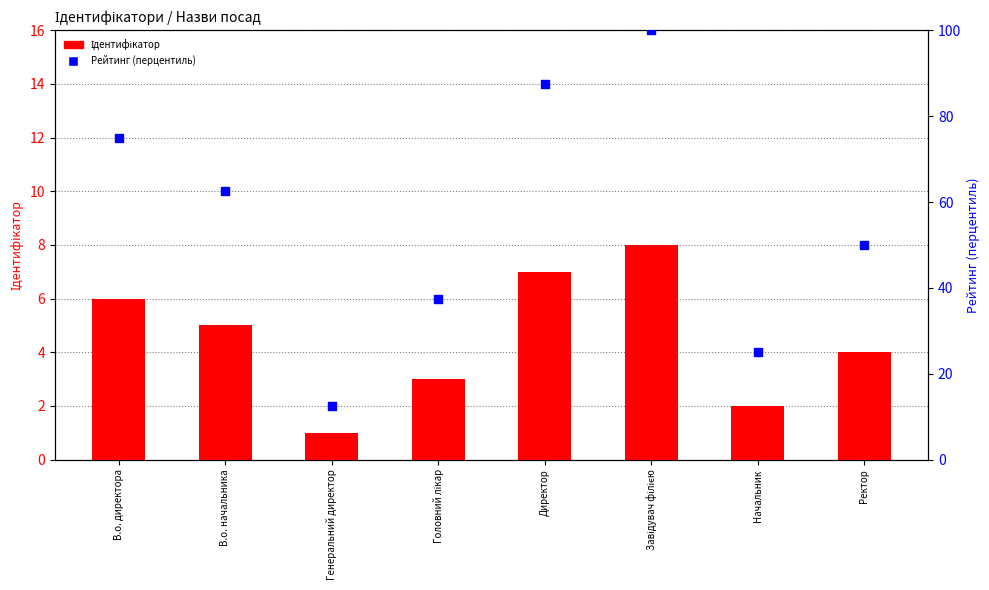

Which series contains the highest Y value?

Рейтинг (перцентиль)